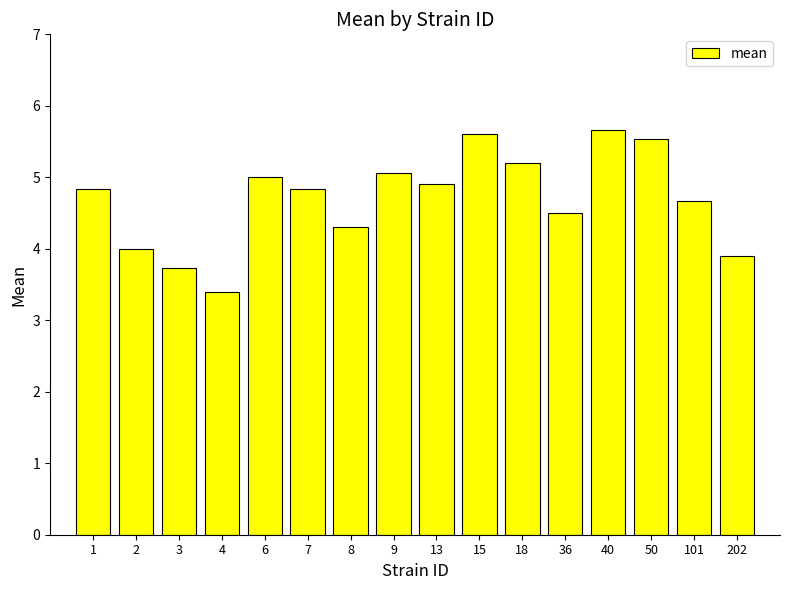

How many categories are shown in the chart?

16